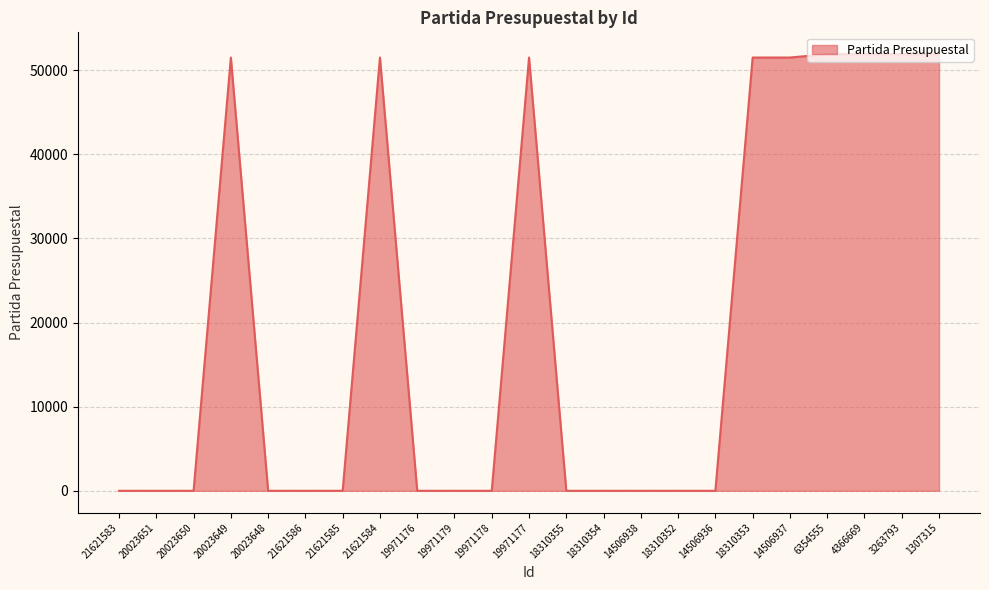

What position from the right is 14506937?

5